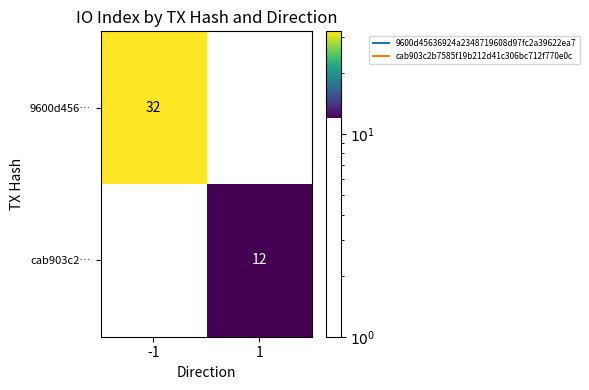

Reading left to right, extract all data points from this chart.

9600d456…: -1=32	1=0
cab903c2…: -1=0	1=12